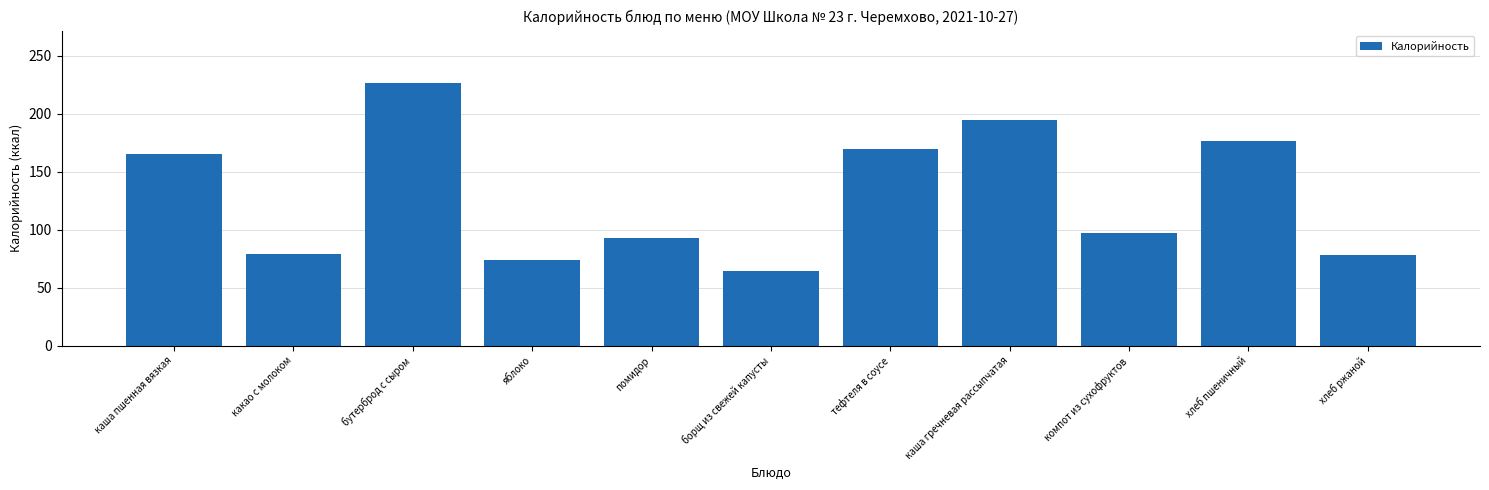

What is the change in value from какао с молоком to тефтеля в соусе?

+91.0